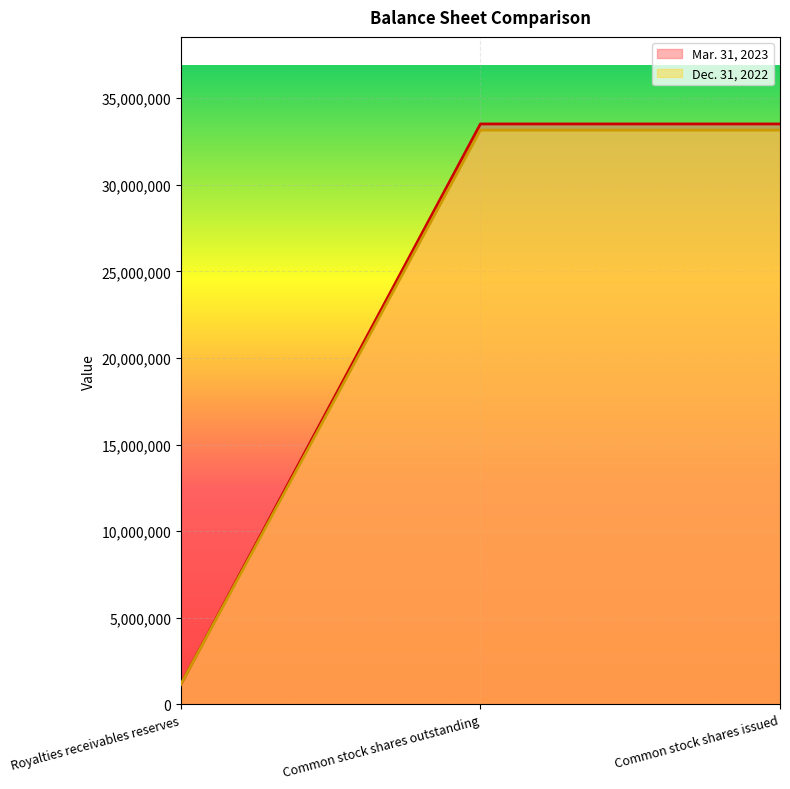

List the labels in order of Dec. 31, 2022 value, smallest first.

Royalties receivables reserves, Common stock shares outstanding, Common stock shares issued